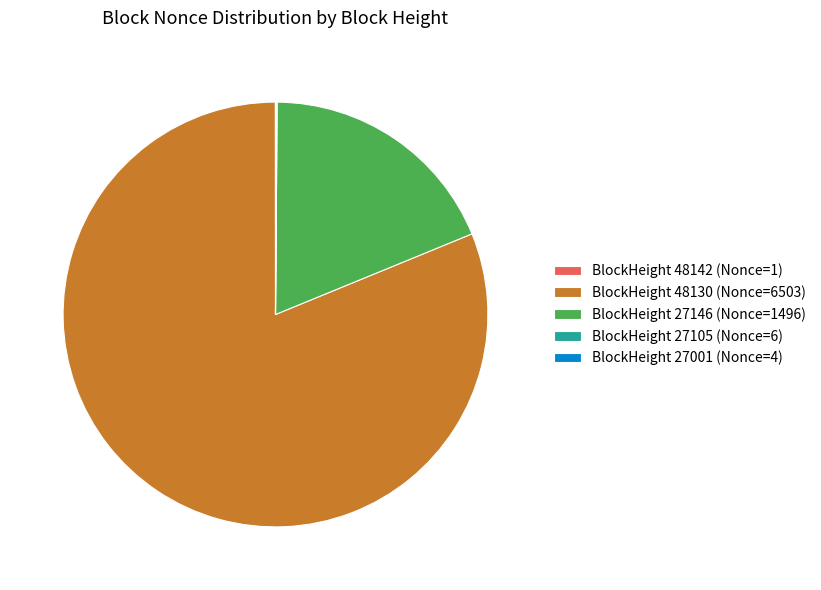

Does BlockHeight 27146 (Nonce=1496) represent more than half of the total?

No